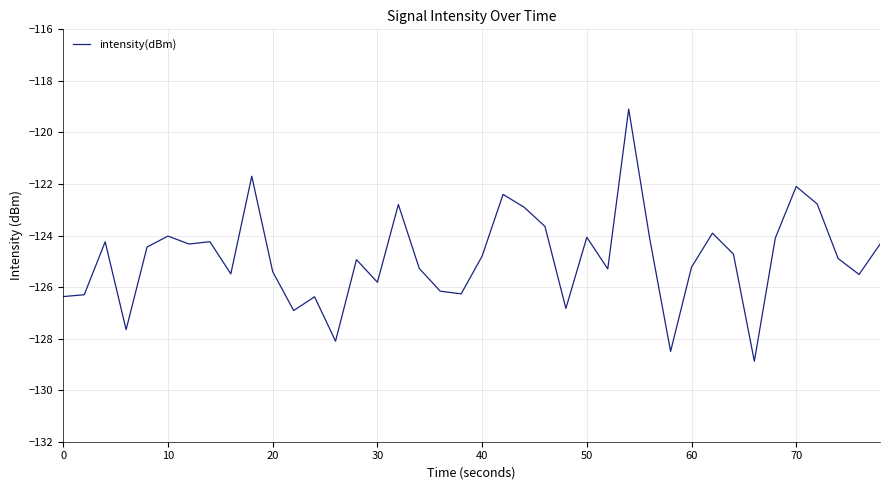

What is the sum of all values?

-4994.9